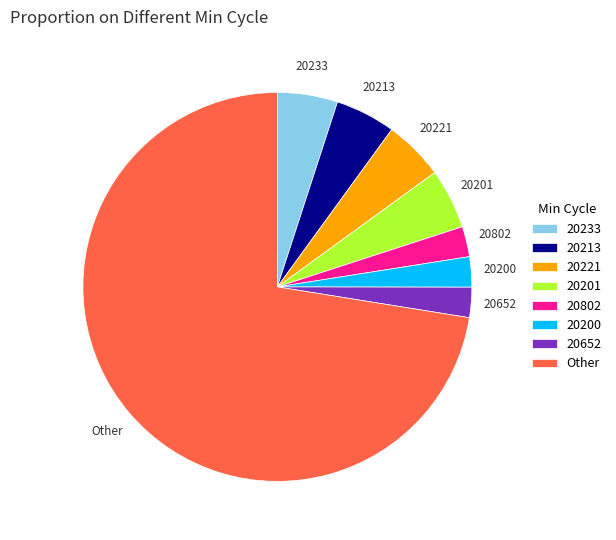

What is the largest slice in the pie chart?

Other